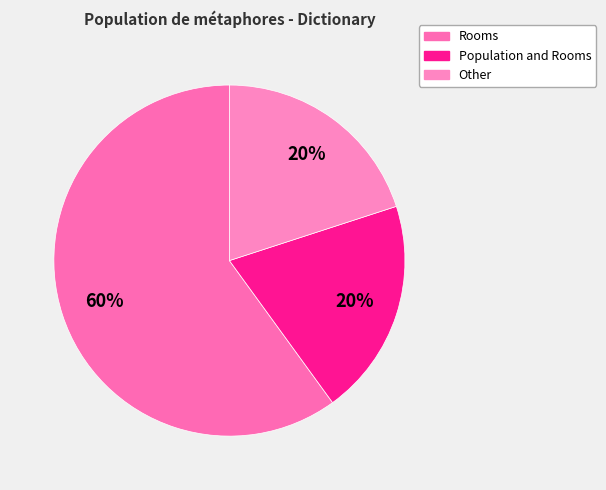

How many slices are in this pie chart?

3